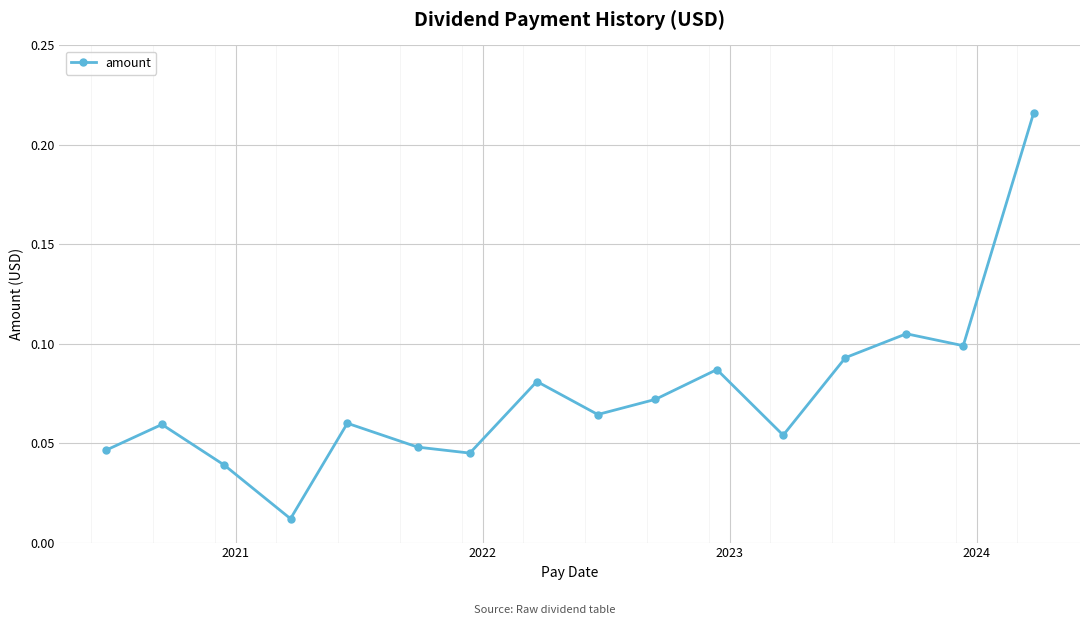

What is the sum of all values?

1.2